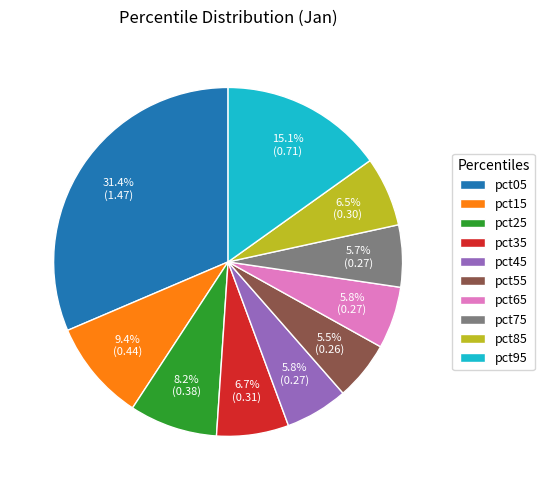

Between pct25 and pct55, which is larger?

pct25